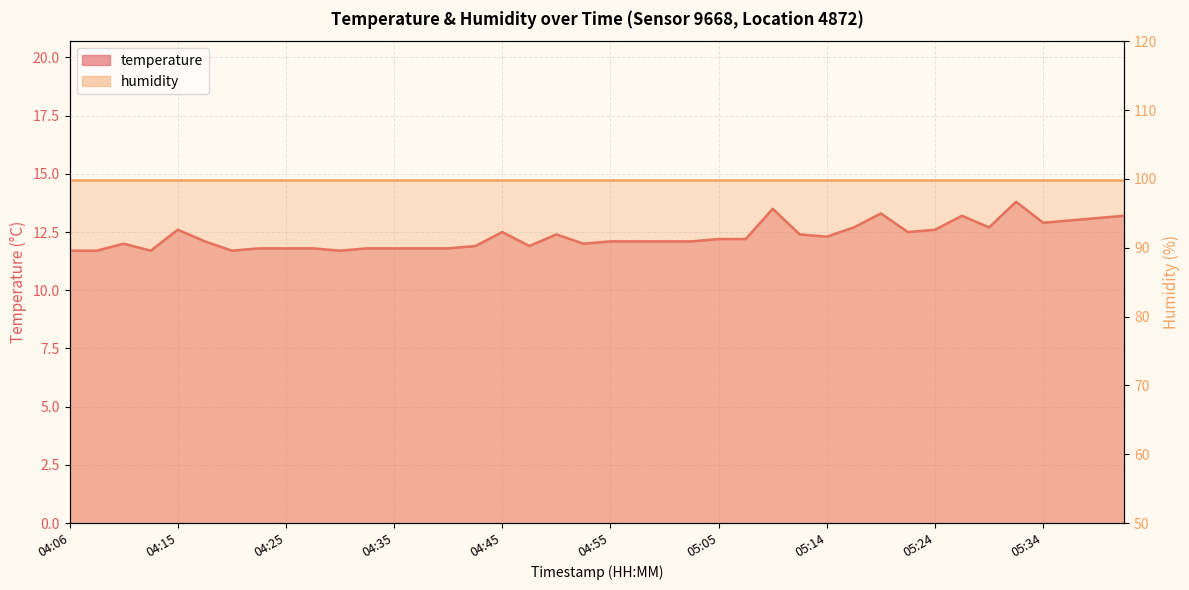

How many data points are above 12?

24